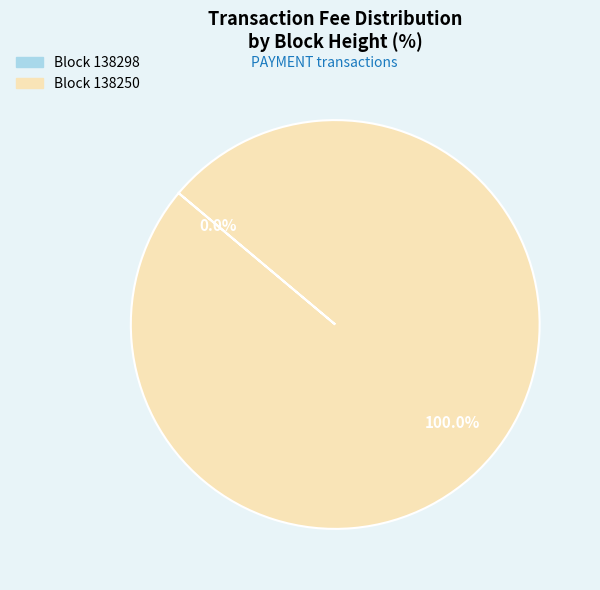

Does any single category account for the majority?

Yes